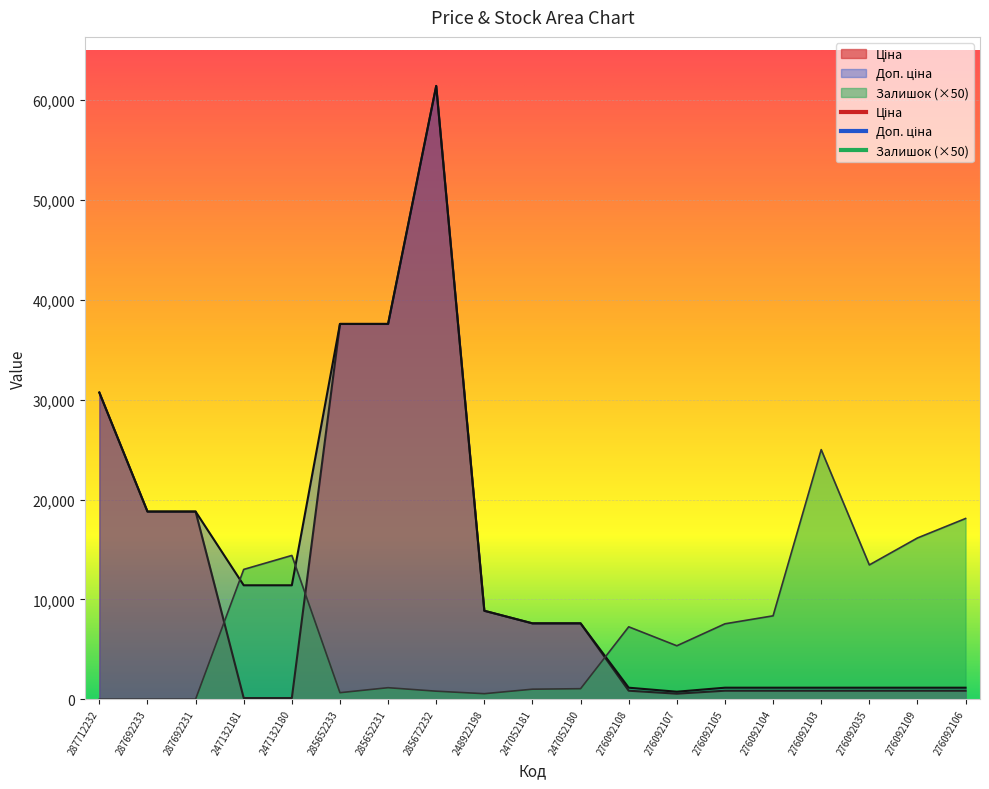

What is the label of the 11th point from the right?

248922198